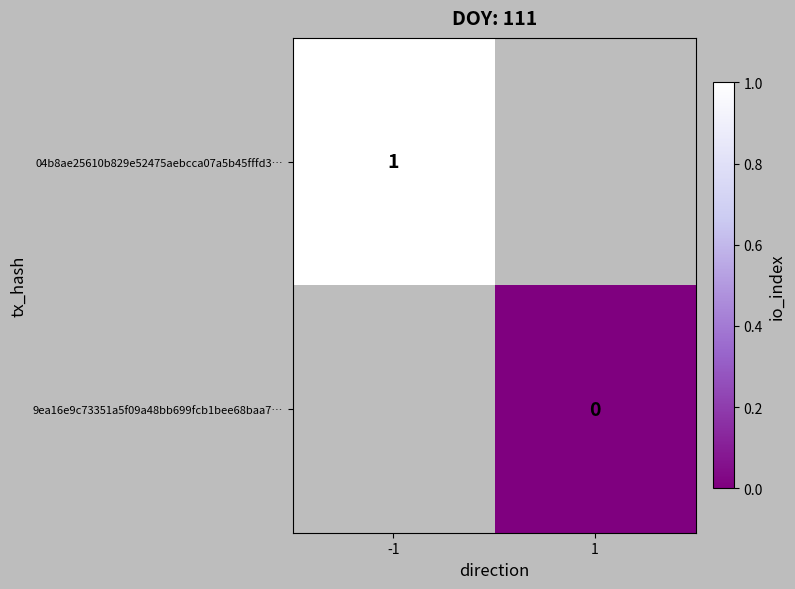

The 04b8ae25610b829e52475aebcca07a5b45fffd3… series shows 0 at -1. True or false?

False